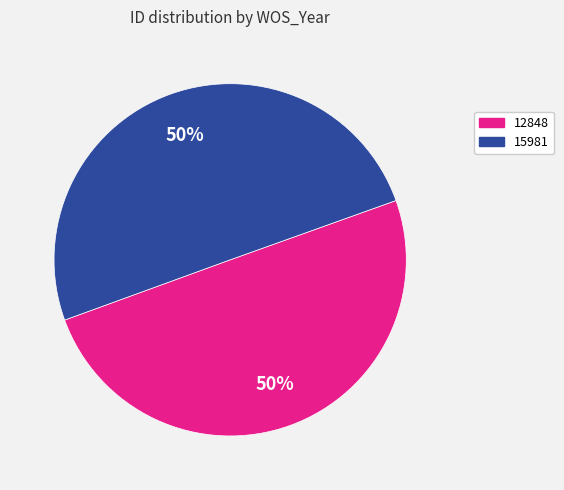

To the nearest percent, what portion does 12848 represent?

50%